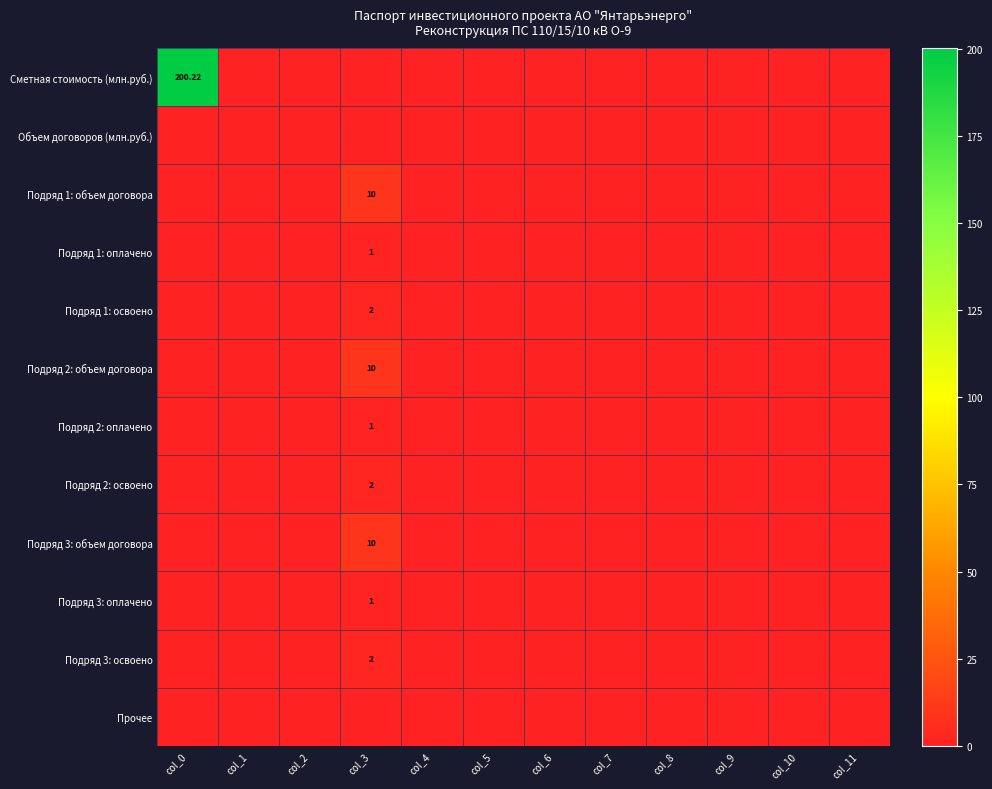

Is the value of Подряд 2: объем договора at col_2 greater than the value of Подряд 1: объем договора at col_0?

No